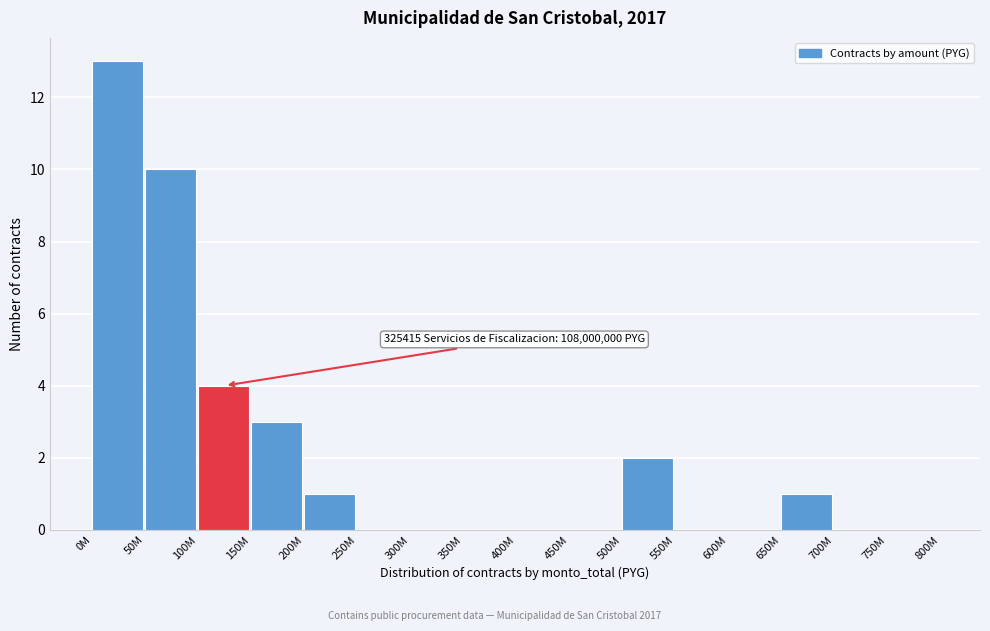

Reading right to left, list all the values displayed in this chart.

750M=0	700M=0	650M=1	600M=0	550M=0	500M=2	450M=0	400M=0	350M=0	300M=0	250M=0	200M=1	150M=3	100M=4	50M=10	0M=13